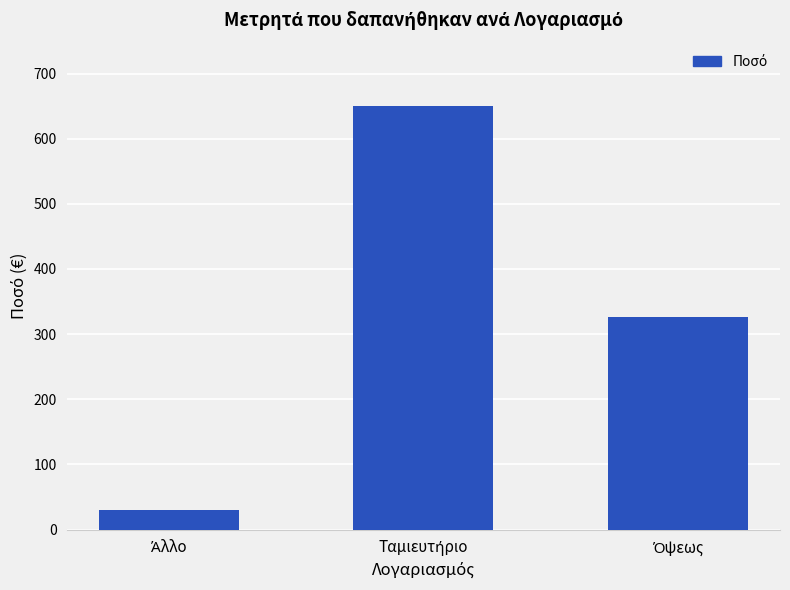

What is the difference between the maximum and minimum values?

620